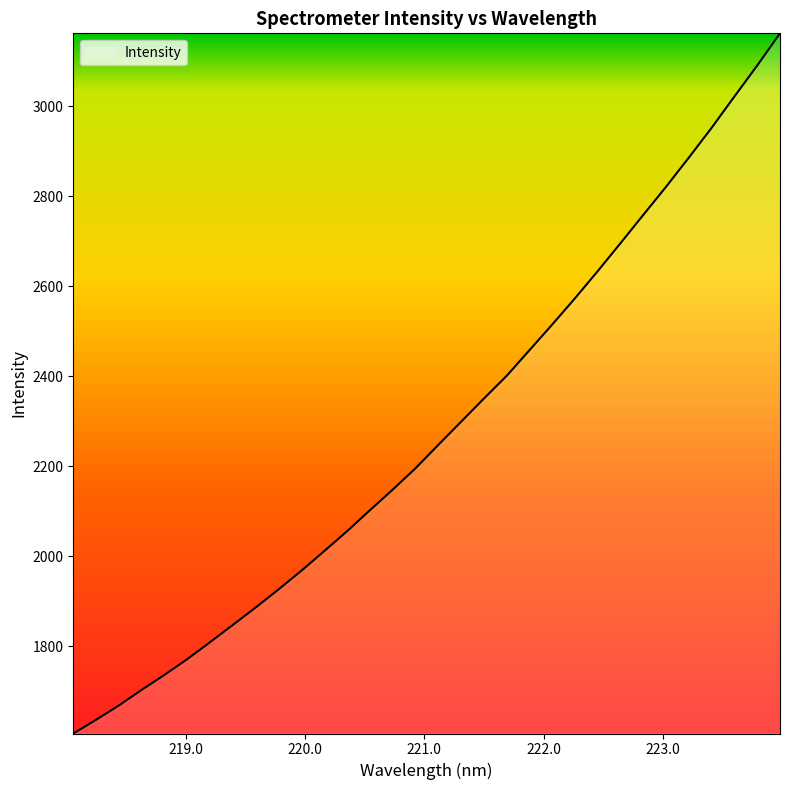

What is the difference between the maximum and minimum values?

1556.0